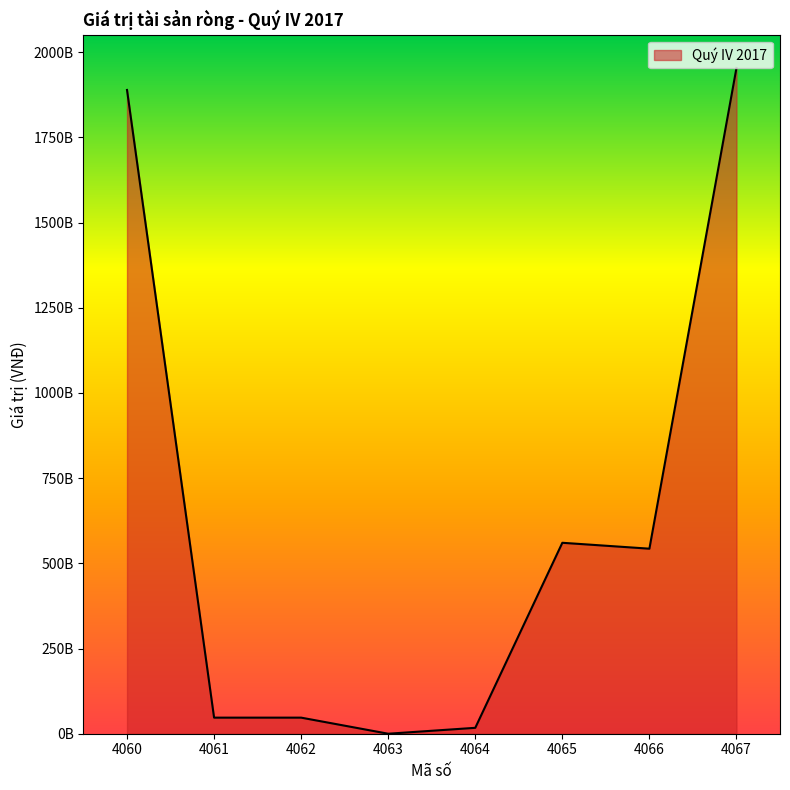

Does the chart have visible grid lines?

No